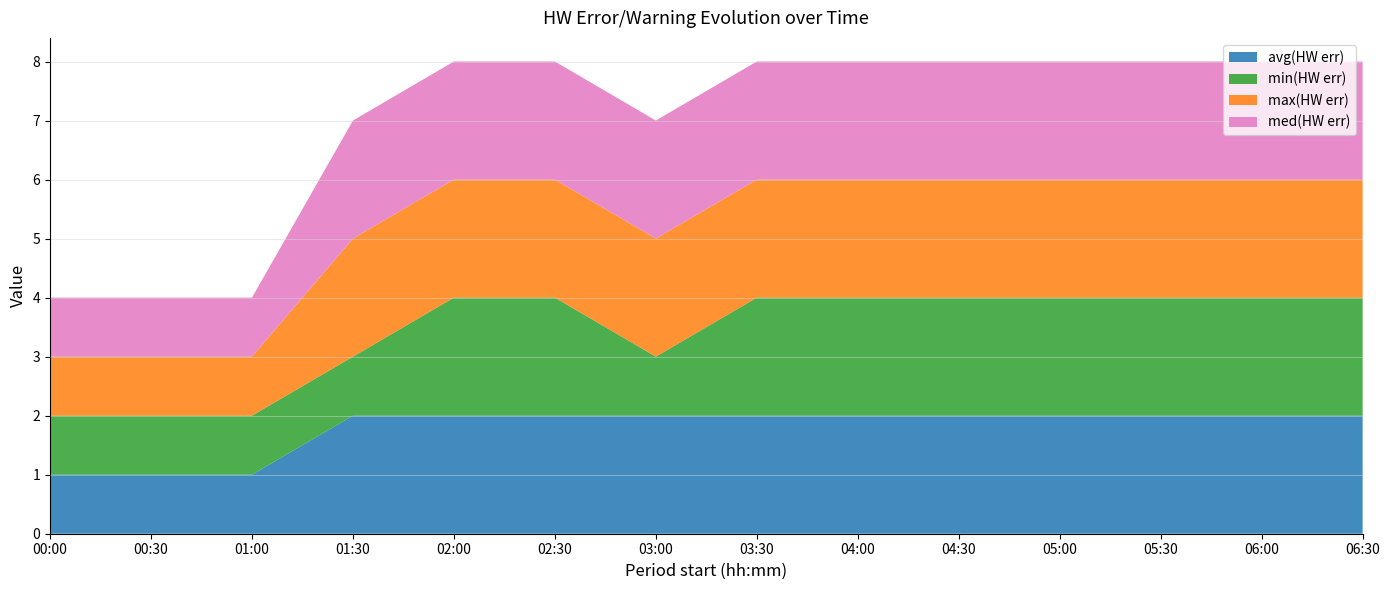

Reading left to right, transcribe all the data shown in this chart.

avg(HW err): 1	1	1	2	2	2	2	2	2	2	2	2	2	2
min(HW err): 1	1	1	1	2	2	1	2	2	2	2	2	2	2
max(HW err): 1	1	1	2	2	2	2	2	2	2	2	2	2	2
med(HW err): 1	1	1	2	2	2	2	2	2	2	2	2	2	2